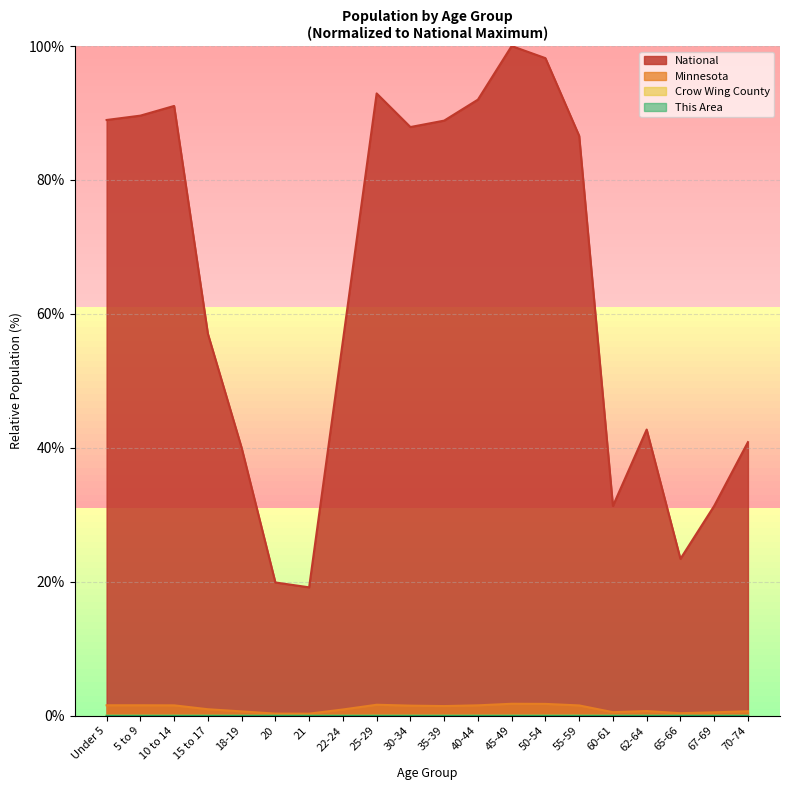

Reading left to right, extract all data points from this chart.

This Area: 0.0	0.0	0.0	0.0	0.0	0.0	0.0	0.0	0.0	0.0	0.0	0.0	0.0	0.0	0.0	0.0	0.0	0.0	0.0	0.0
Crow Wing County: 0.0	0.0	0.0	0.0	0.0	0.0	0.0	0.0	0.0	0.0	0.0	0.0	0.0	0.0	0.0	0.0	0.0	0.0	0.0	0.0
Minnesota: 1.6	1.6	1.6	1.0	0.6	0.3	0.3	0.9	1.6	1.5	1.4	1.6	1.8	1.8	1.5	0.5	0.7	0.4	0.5	0.7
National: 89.0	89.6	91.1	57.0	40.0	19.9	19.2	56.0	92.9	87.9	88.9	92.0	100.0	98.2	86.6	31.3	42.7	23.4	31.3	40.9